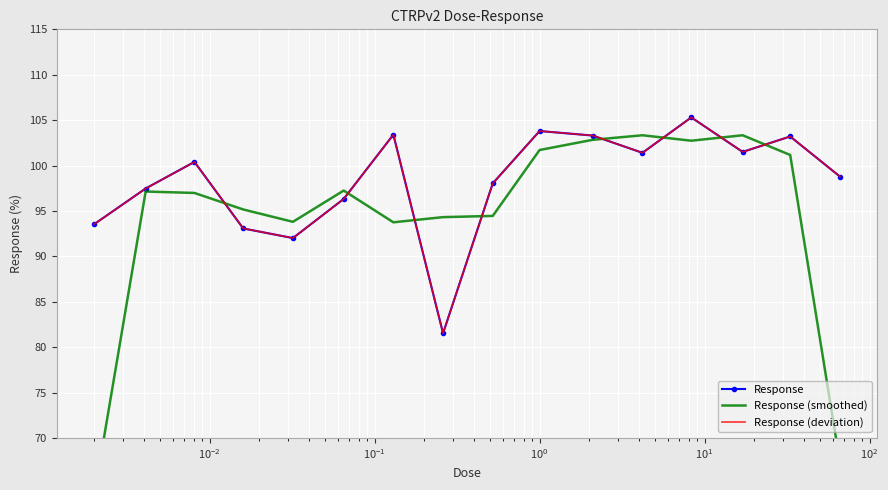

List the series in order of their peak value, lowest first.

Response (smoothed), Response, Response (deviation)